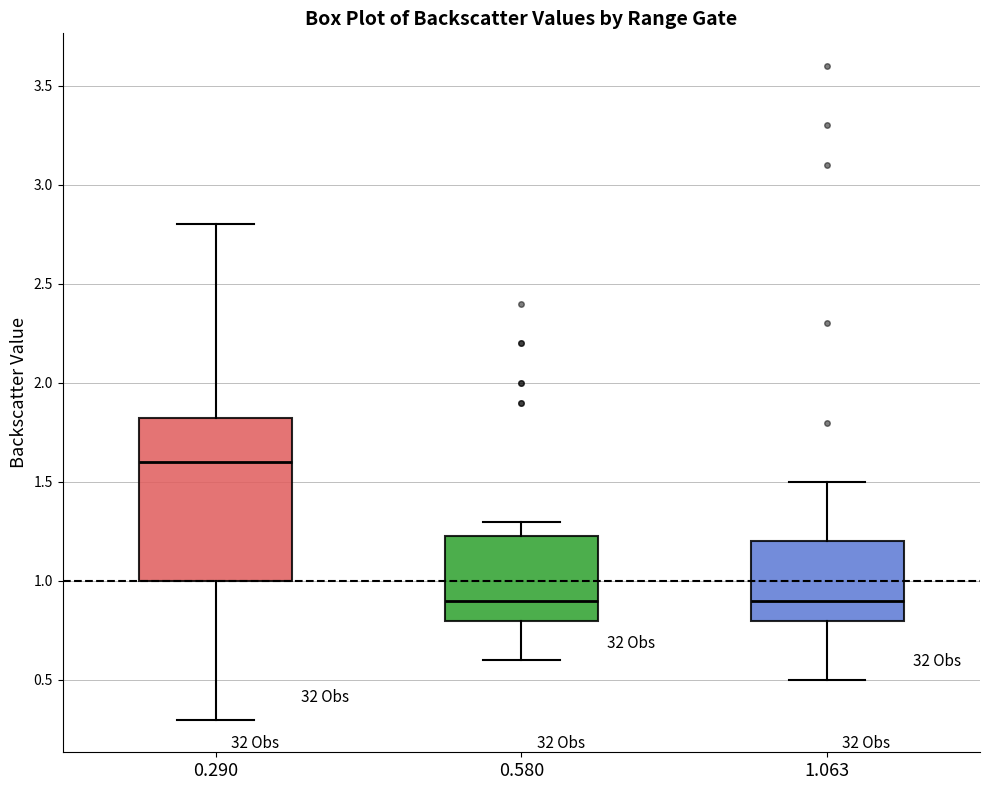

Comparing the boxes themselves (not the whiskers), which one is the tallest?

0.290